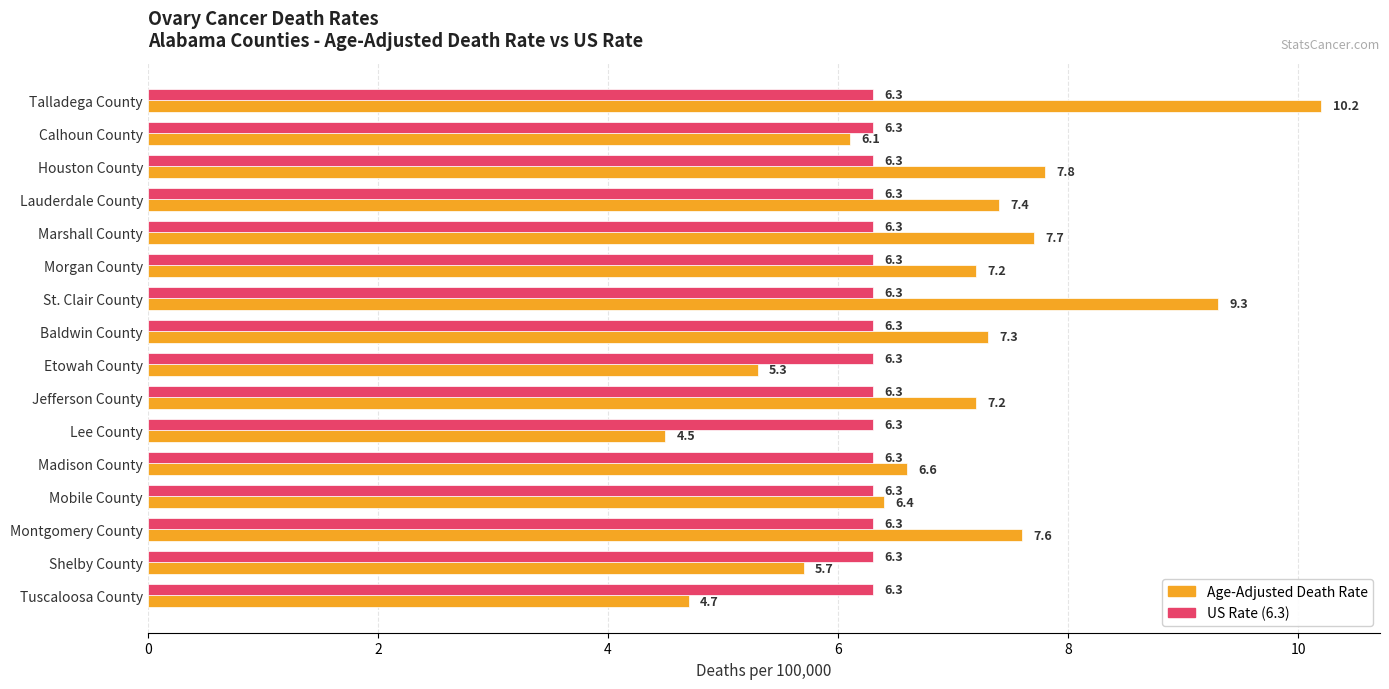

What is the spread (max minus min) of values at Tuscaloosa County?

1.6